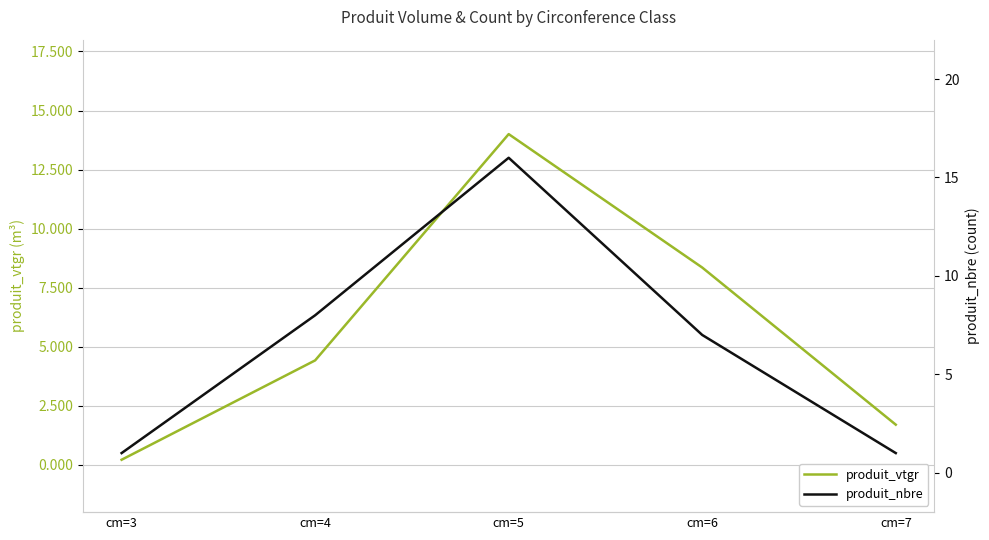

What is the lowest value of the produit_vtgr series?

0.2